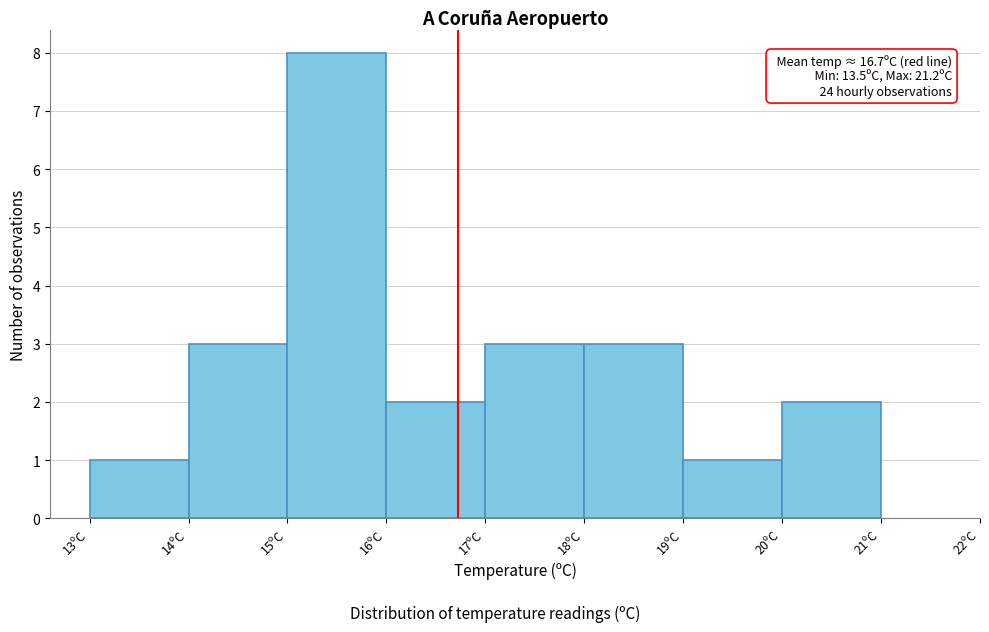

Over which range of the x-axis is the bar tallest?

15 to 16